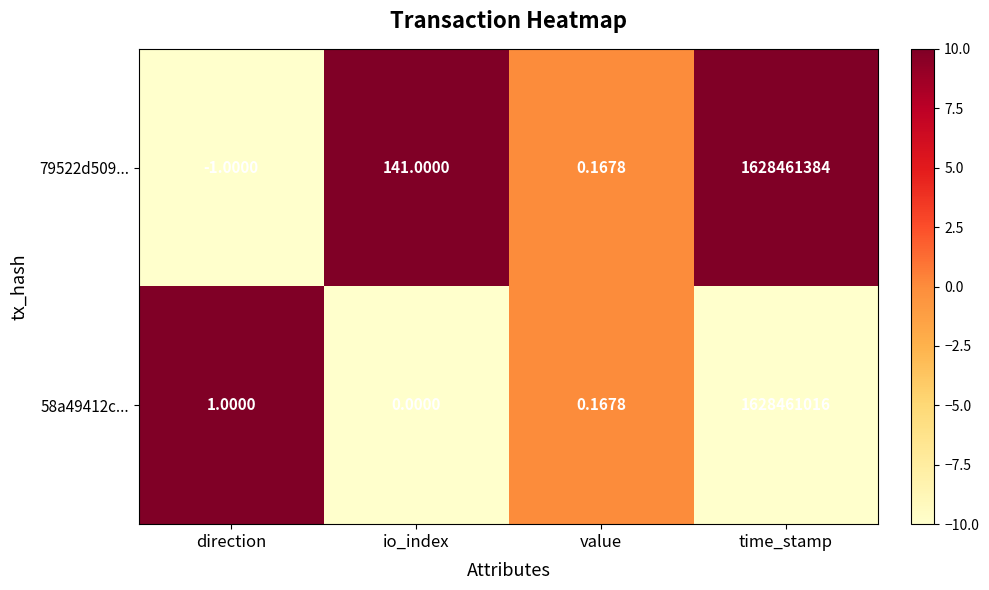

Is it true that 58a49412c... equals -15 at time_stamp?

False